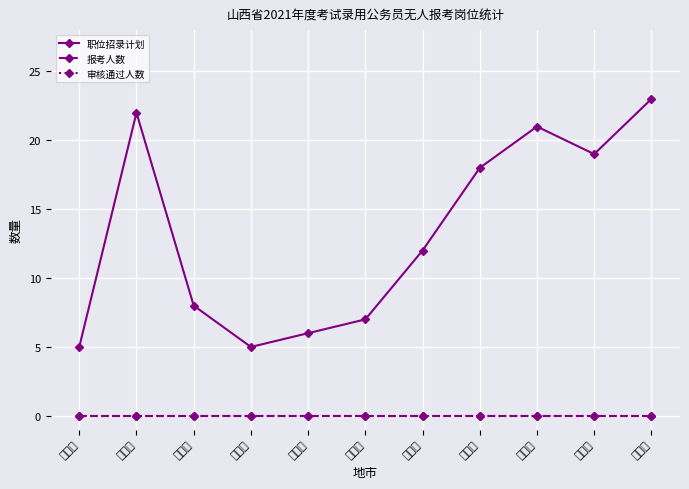

Reading right to left, extract all data points from this chart.

职位招录计划: 吕梁市=23	临汾市=19	忻州市=21	运城市=18	晋中市=12	朔州市=7	晋城市=6	长治市=5	阳泉市=8	大同市=22	太原市=5
报考人数: 吕梁市=0	临汾市=0	忻州市=0	运城市=0	晋中市=0	朔州市=0	晋城市=0	长治市=0	阳泉市=0	大同市=0	太原市=0
审核通过人数: 吕梁市=0	临汾市=0	忻州市=0	运城市=0	晋中市=0	朔州市=0	晋城市=0	长治市=0	阳泉市=0	大同市=0	太原市=0